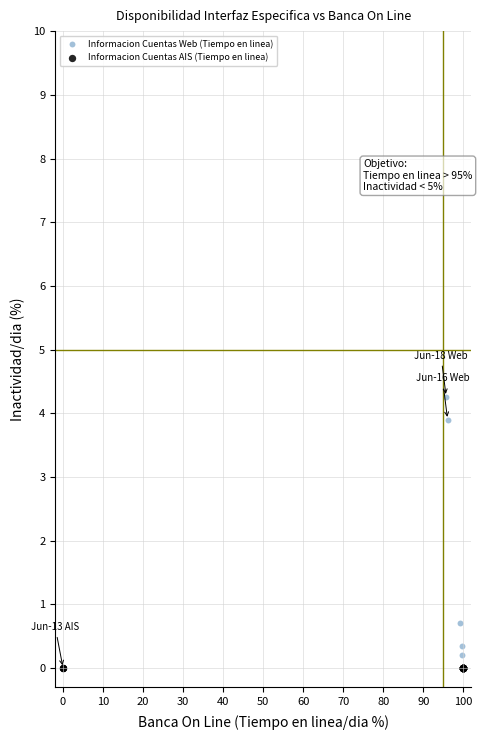

Which series contains the highest Y value?

Informacion Cuentas Web (Tiempo en linea)